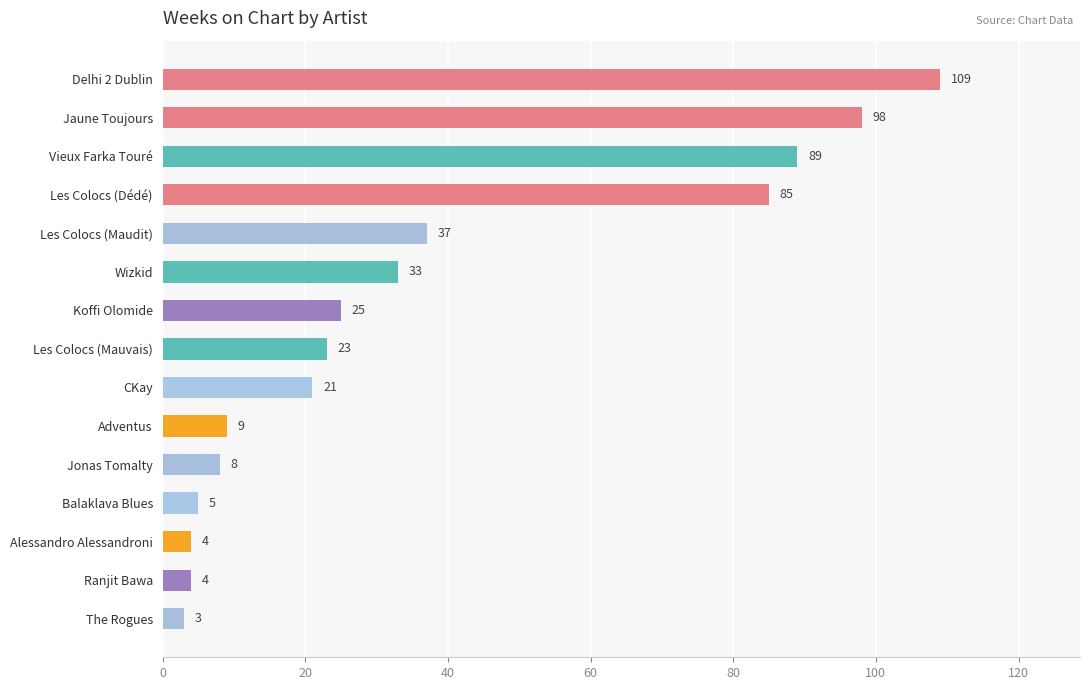

What is the smallest value displayed?

3